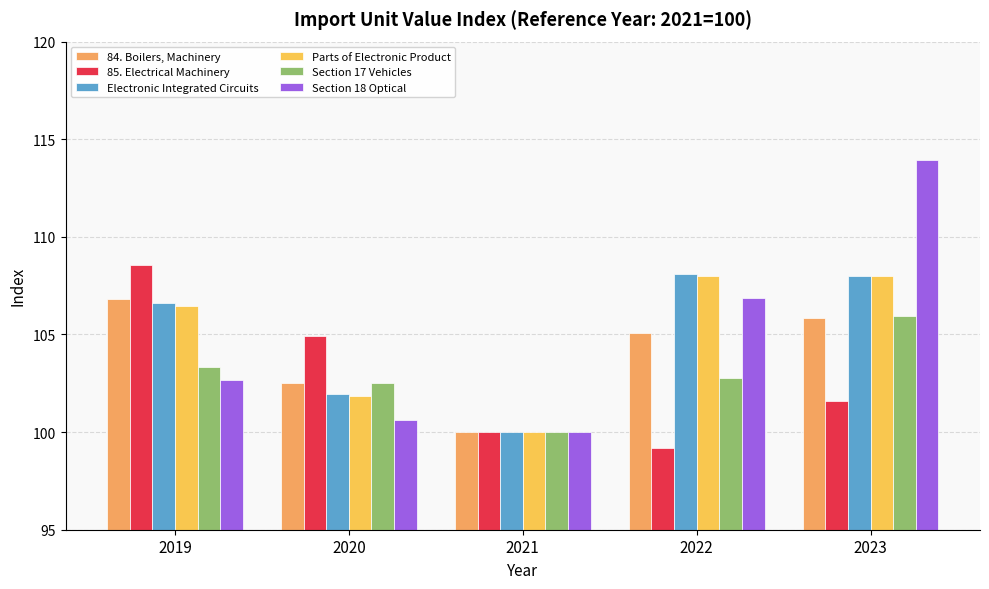

Rank the categories by 84. Boilers, Machinery value from highest to lowest.

2019, 2023, 2022, 2020, 2021